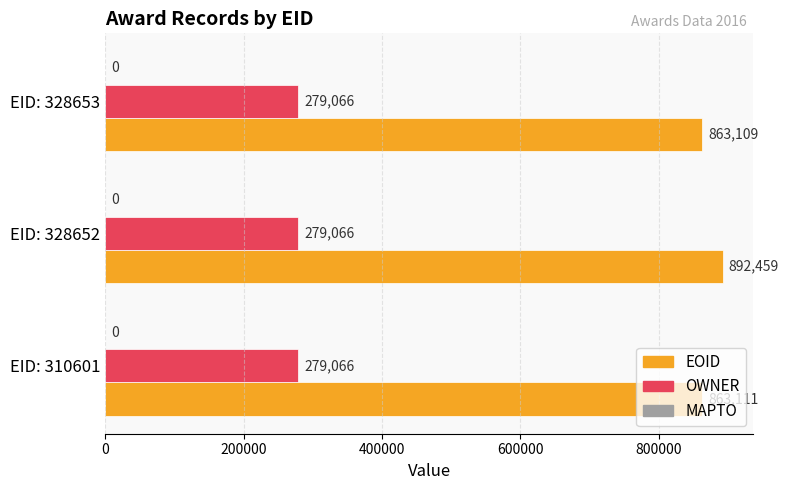

At how many categories does at least one series exceed 375893?

3